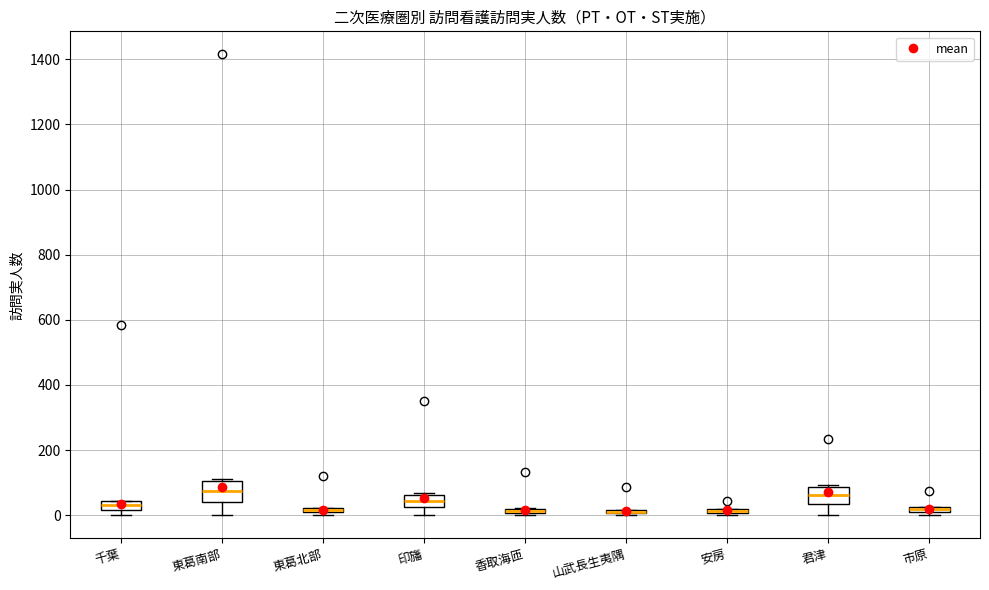

Where is the lower edge of the box for 安房 on the y-axis? The values are not printed on the chart, so give them approximately, as read against the axis.

0